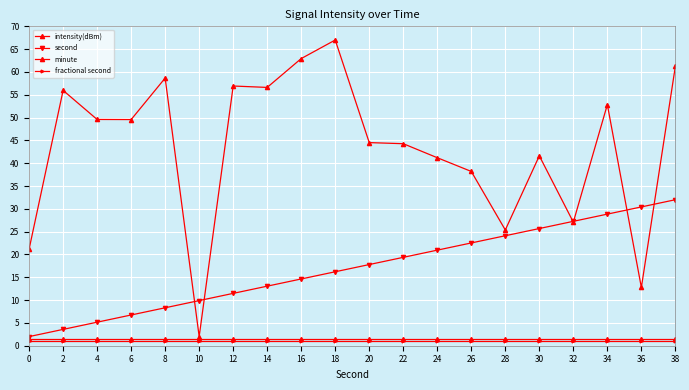

How many categories are shown in the chart?

20